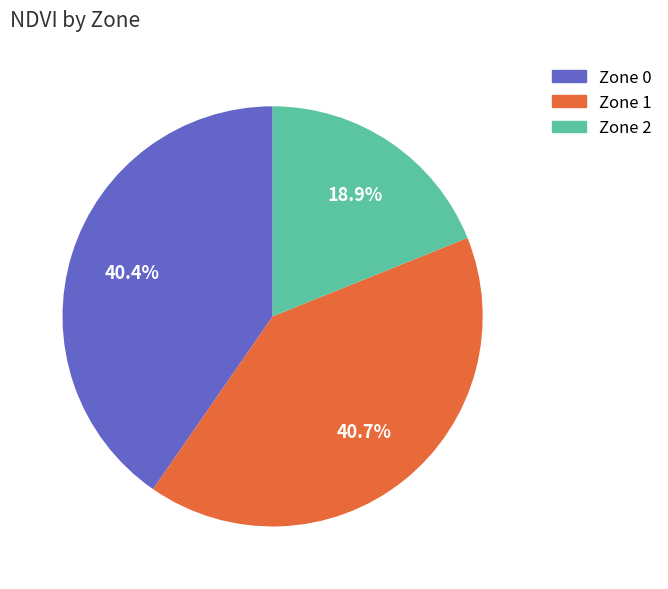

Does any single category account for the majority?

No